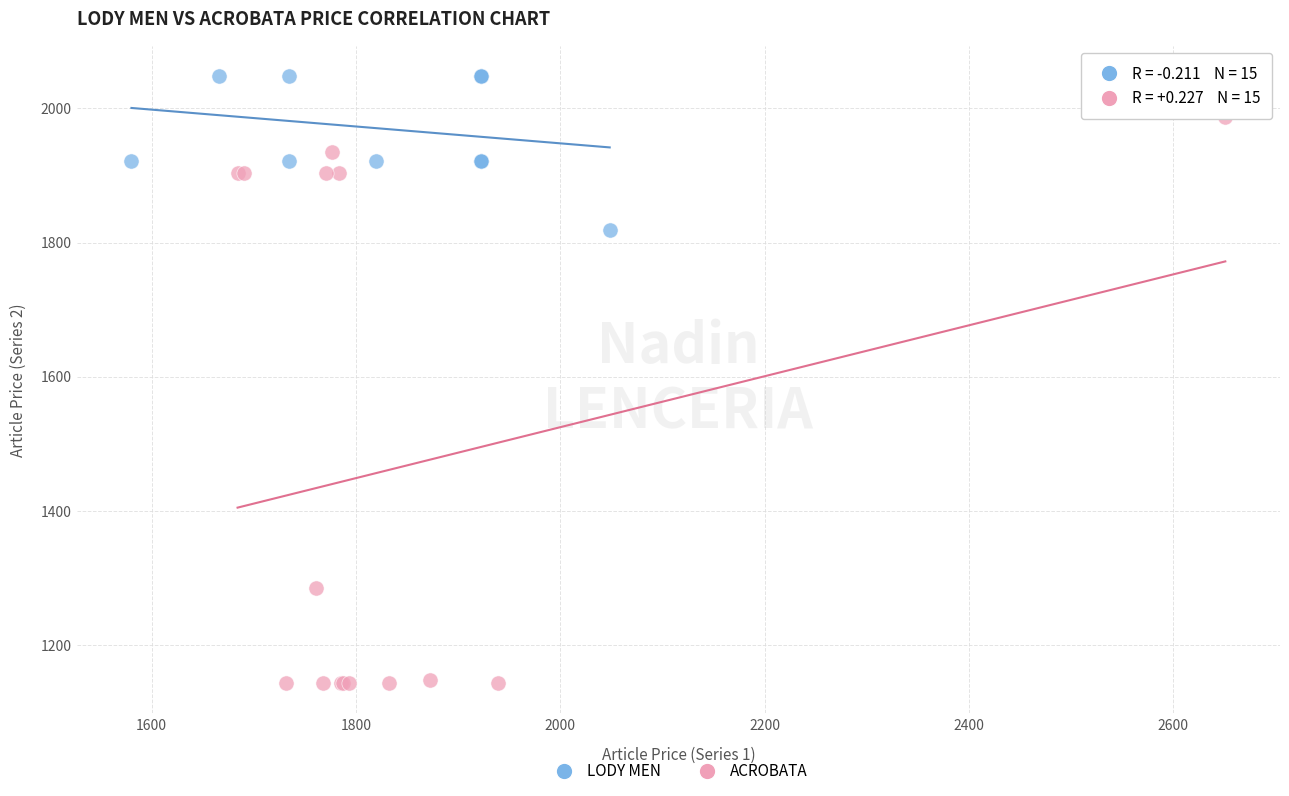

Which series contains the lowest Y value?

ACROBATA